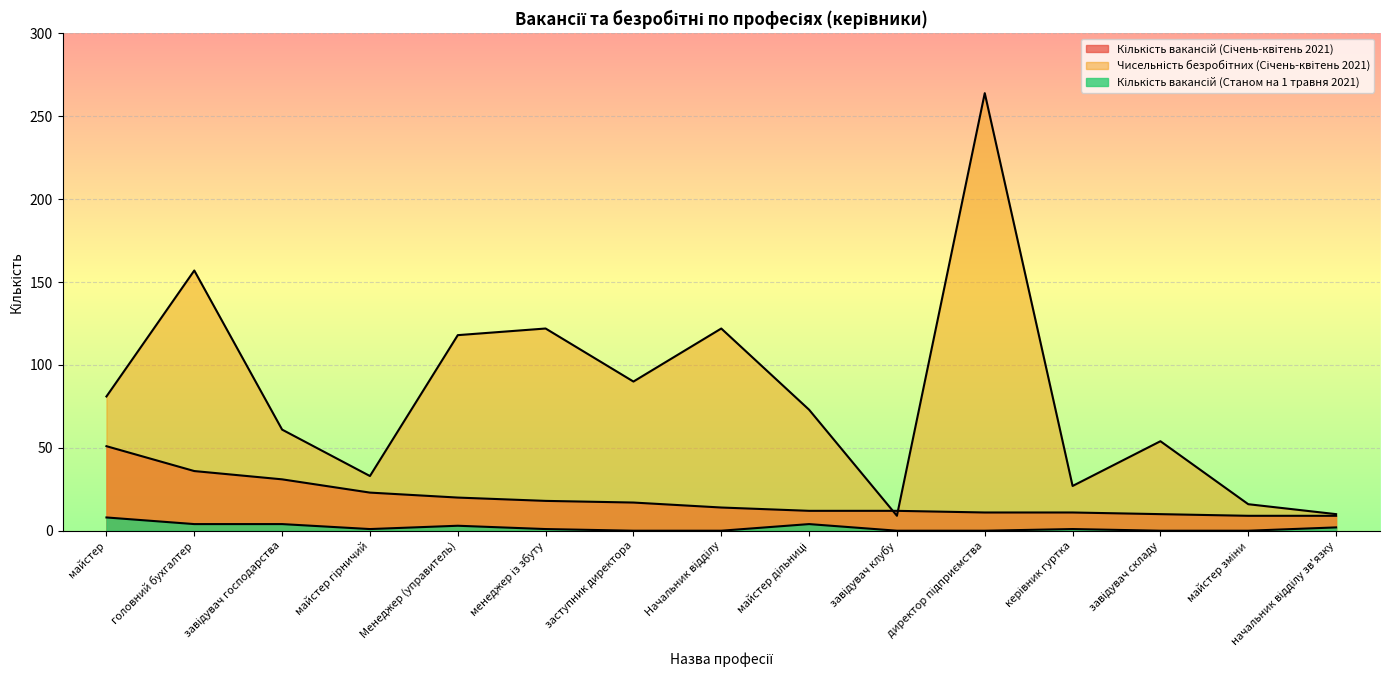

Does the chart display data point markers on the line(s)?

No